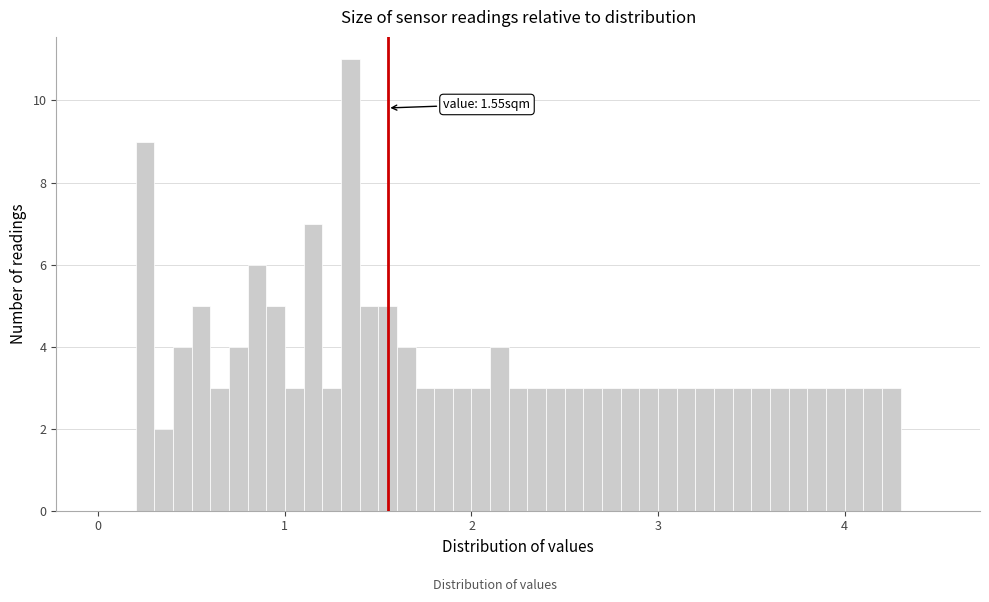

Read against the x-axis, roughly where is the centre of the tallest bar?

1.4